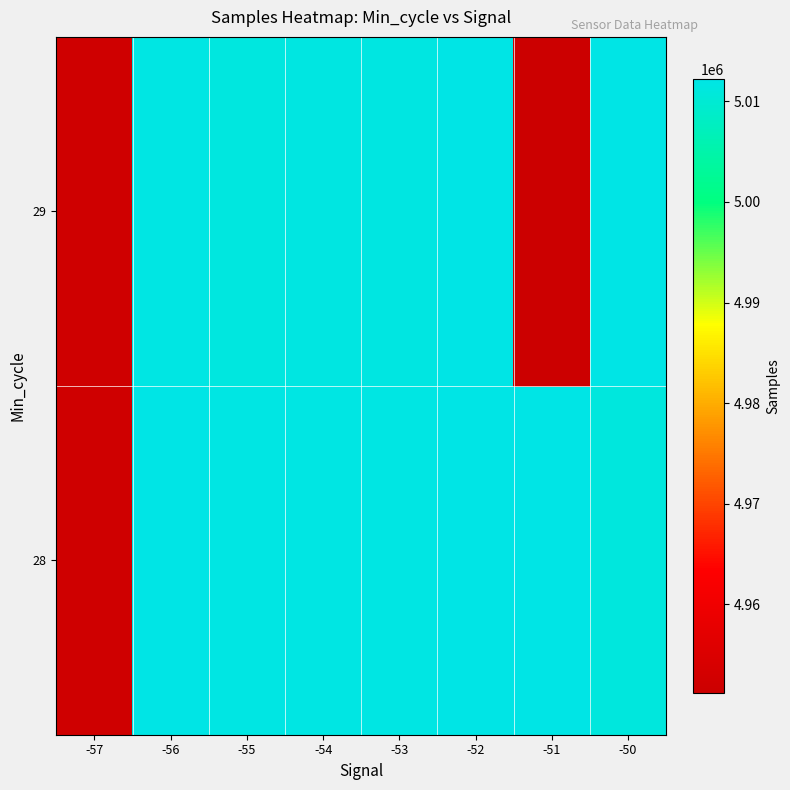

Which has a higher value, -55 or -52?

-52